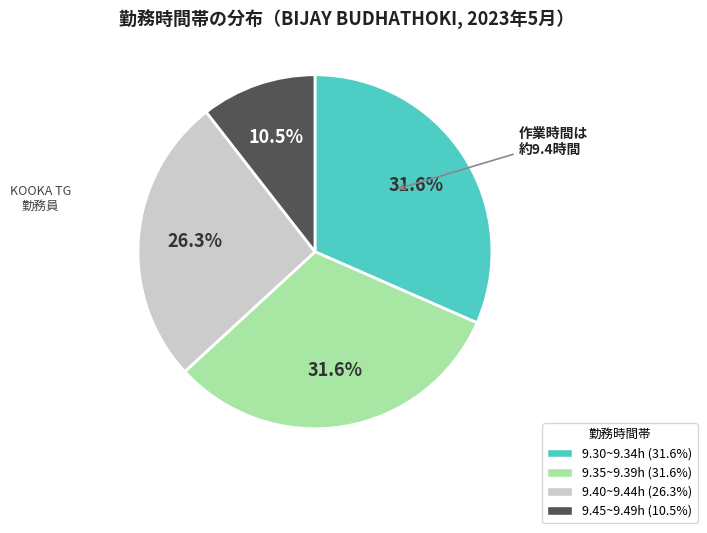

Is there any slice that represents more than half of the pie?

No